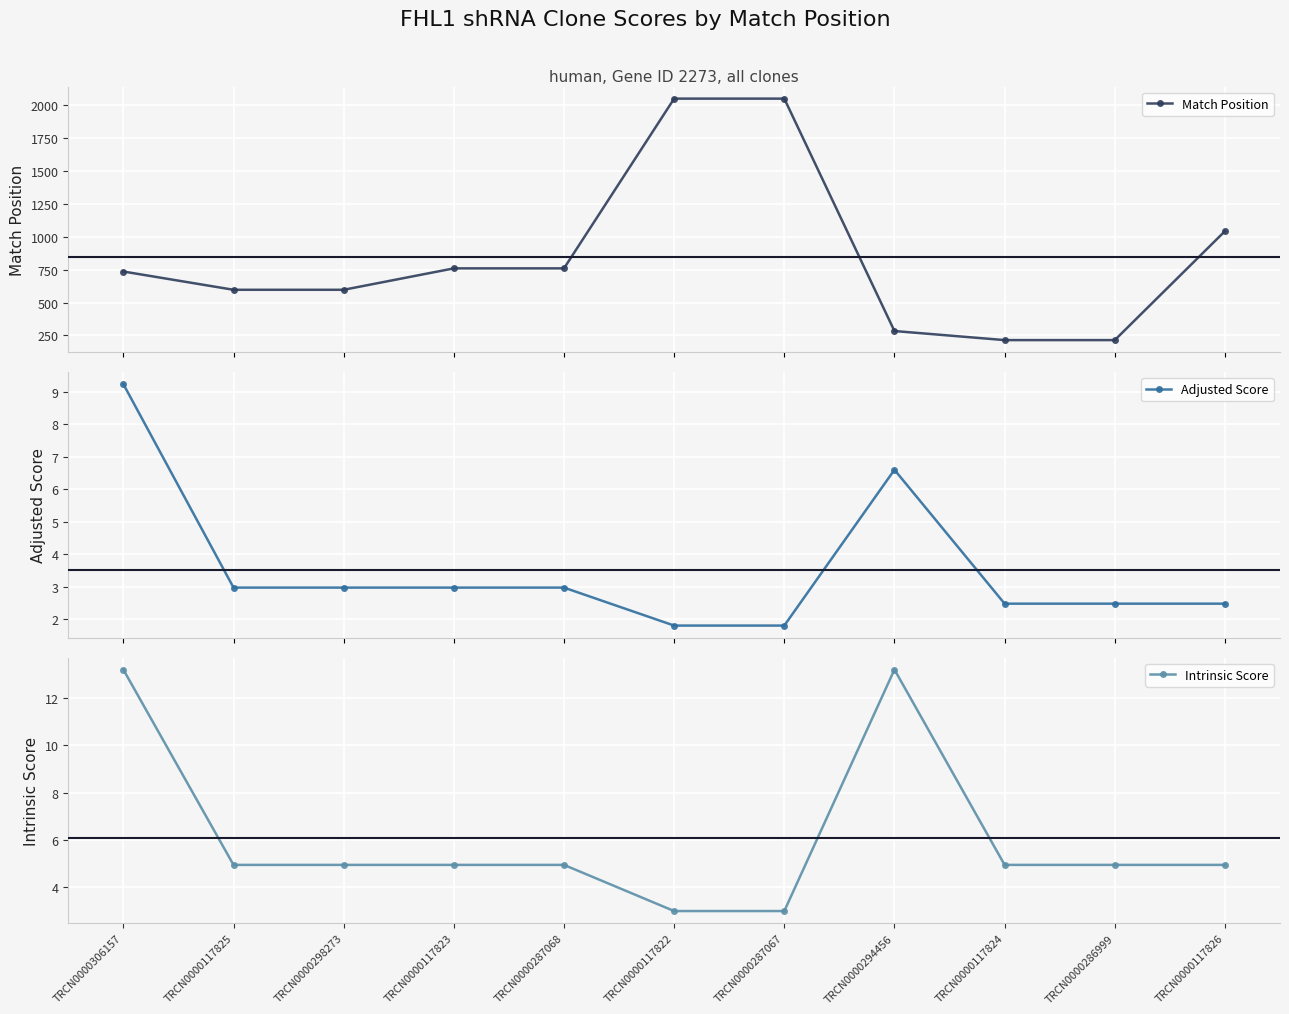

True or false: Intrinsic Score and Adjusted Score cross at least once.

False